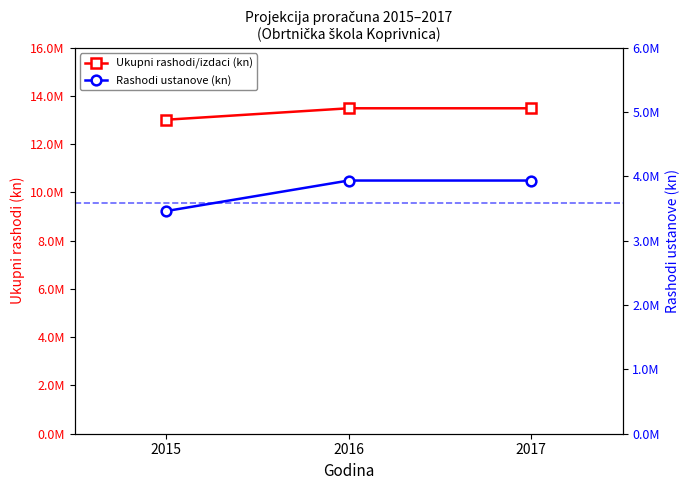

Which series has the largest range (max minus min)?

Ukupni rashodi/izdaci (kn)